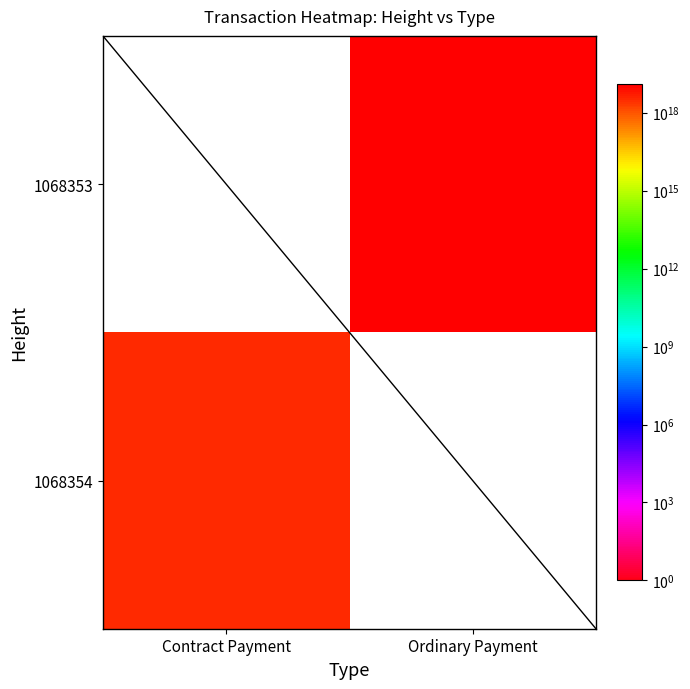

Is the value of 1068353 at Ordinary Payment greater than the value of 1068354 at Contract Payment?

Yes